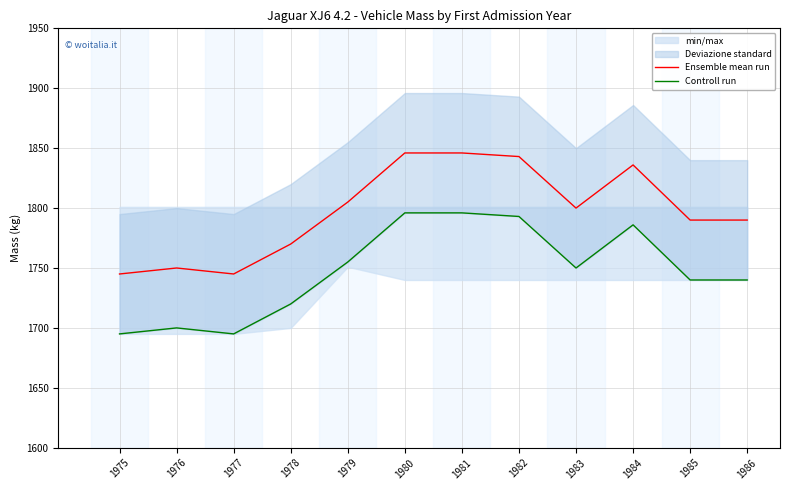

What is the total value across all series at 1977?

3440